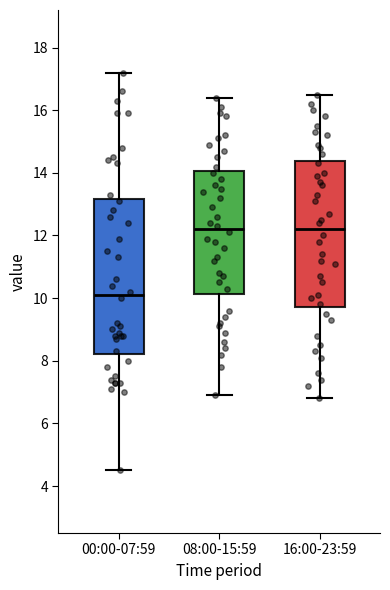

Comparing the boxes themselves (not the whiskers), which one is the tallest?

00:00-07:59